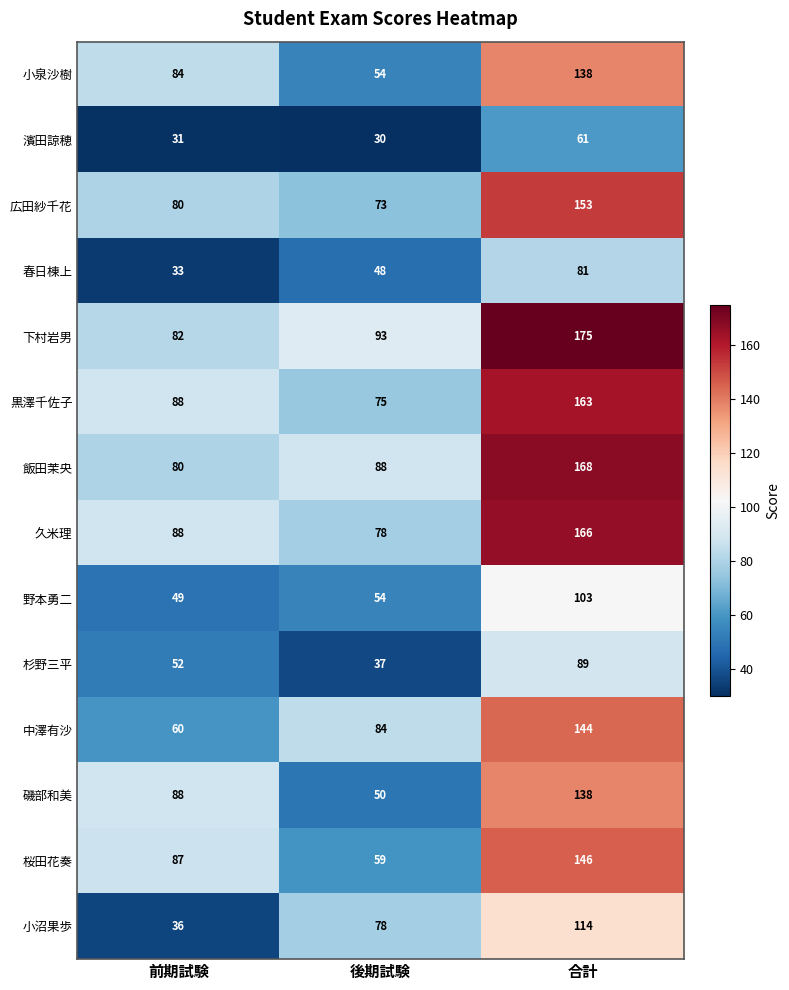

True or false: 広田紗千花 has a value of 73 at 後期試験.

True